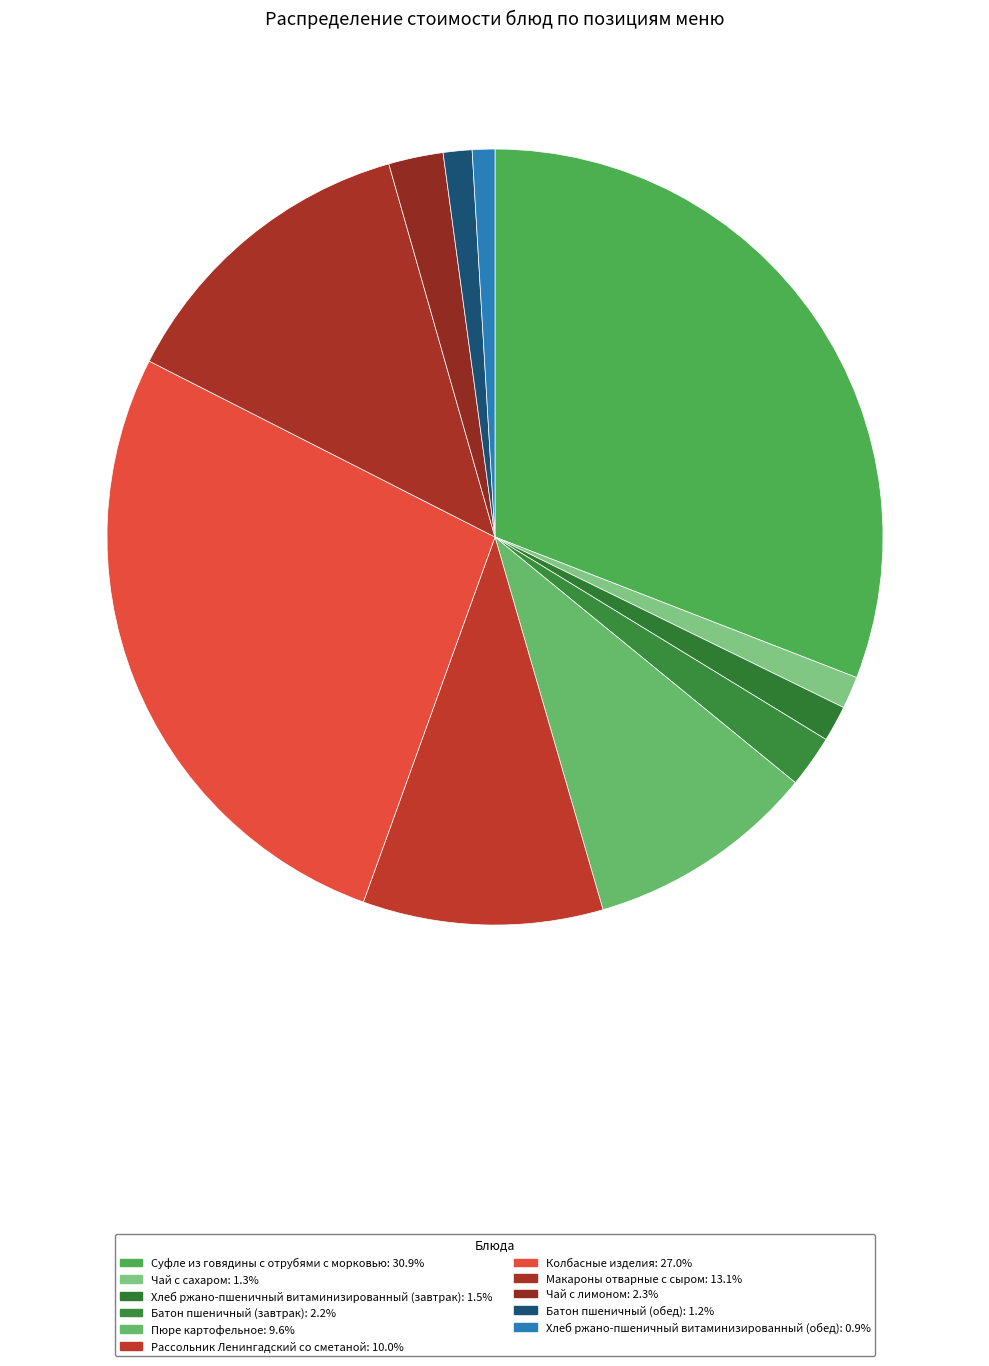

Is there a majority slice in this chart?

No